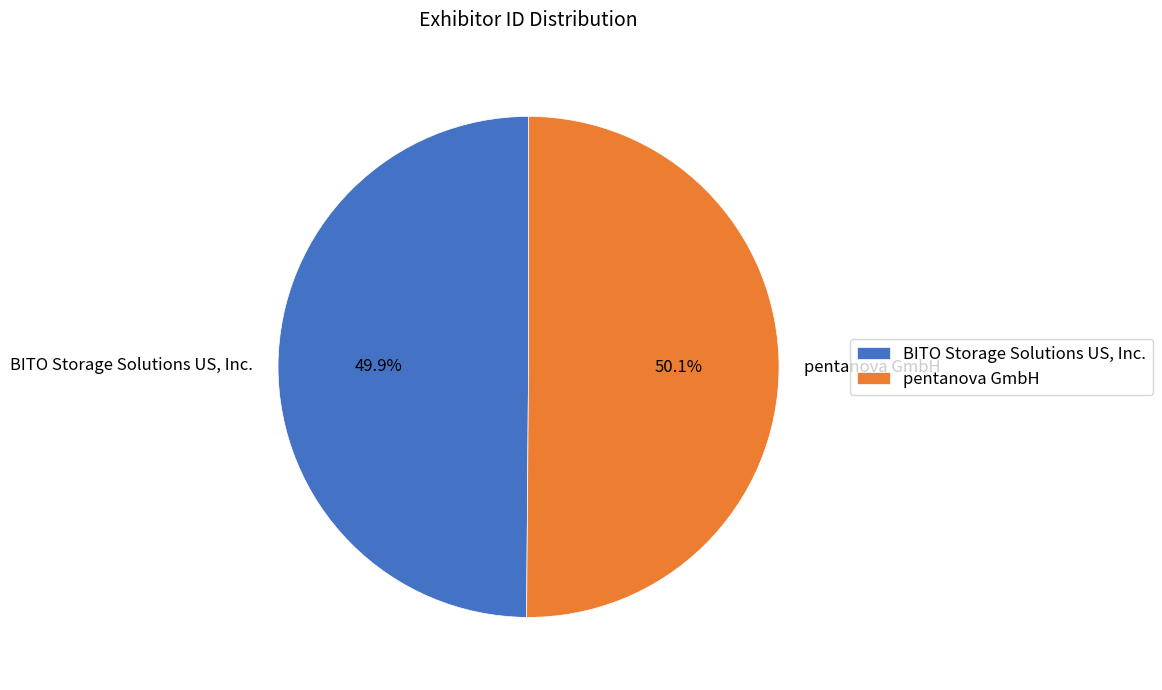

The pentanova GmbH slice represents 62% of the pie. True or false?

False